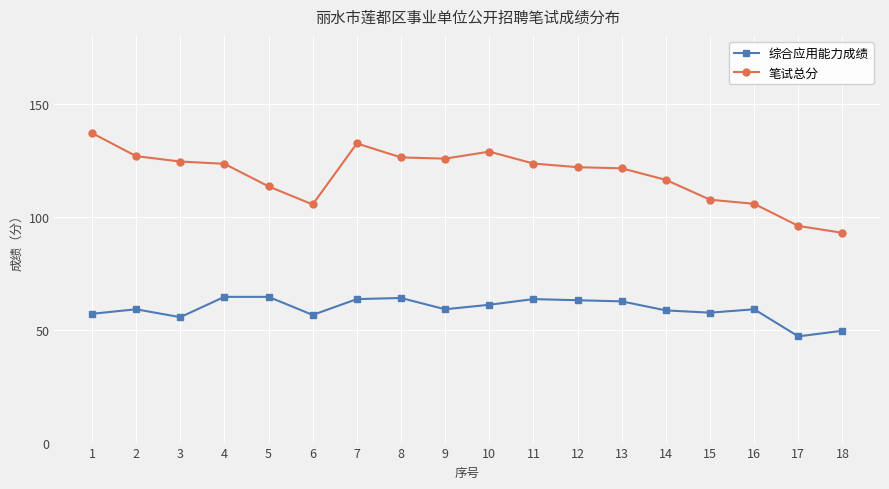

True or false: 笔试总分 has more than 0 points higher than both neighbors.

True